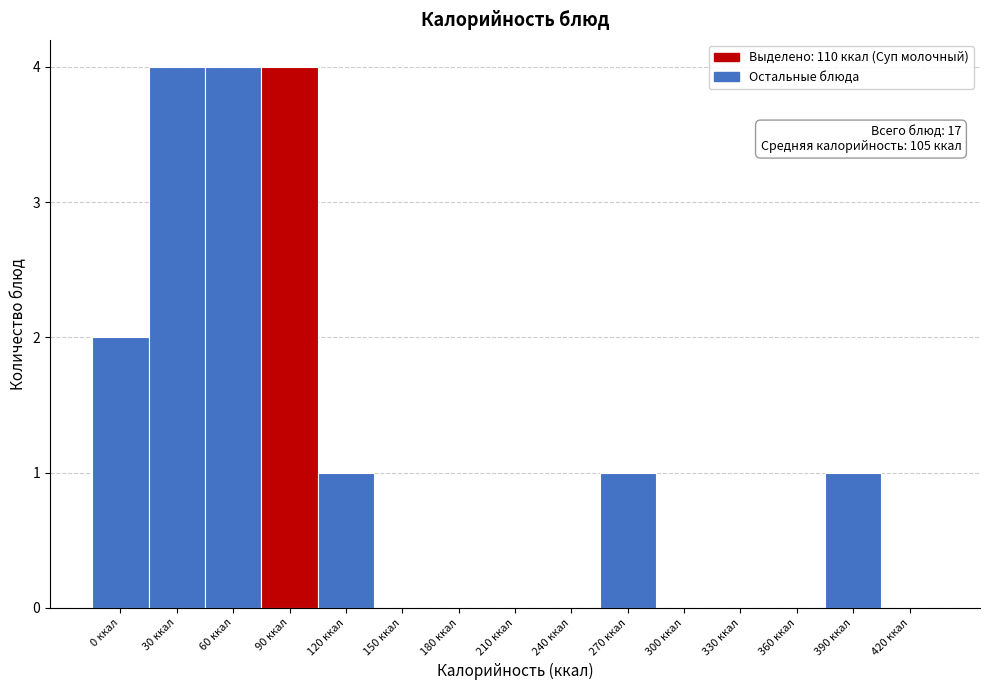

Reading left to right, list all the values displayed in this chart.

0 ккал=2	30 ккал=4	60 ккал=4	90 ккал=4	120 ккал=1	150 ккал=0	180 ккал=0	210 ккал=0	240 ккал=0	270 ккал=1	300 ккал=0	330 ккал=0	360 ккал=0	390 ккал=1	420 ккал=0